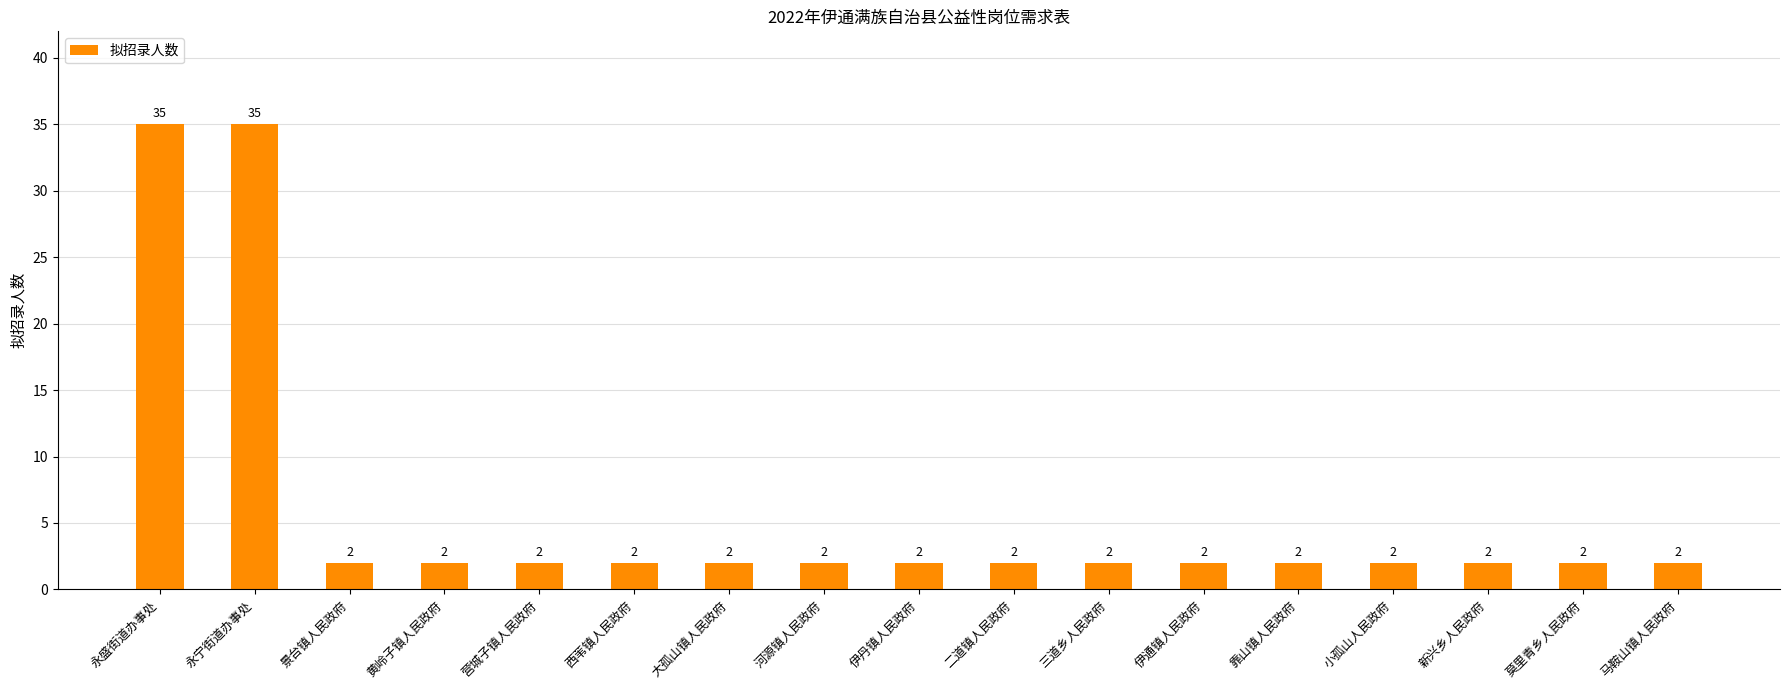

Approximately how many times larger is the value at 二道镇人民政府 compared to 营城子镇人民政府?

1.0